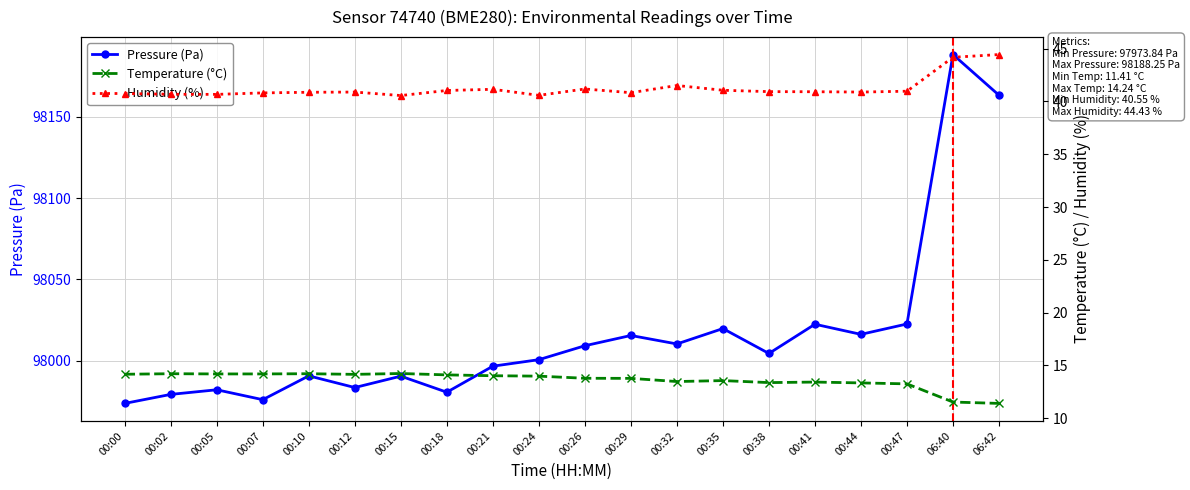

True or false: humidity has more than 0 points higher than both neighbors.

True